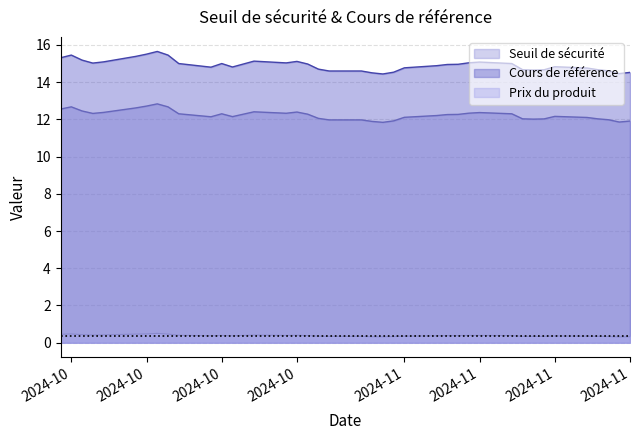

At how many categories does at least one series exceed 13?

39